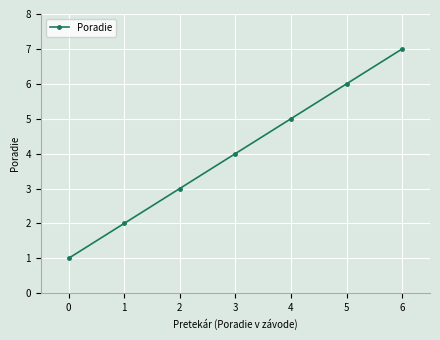

Which label corresponds to the largest value in the chart?

6